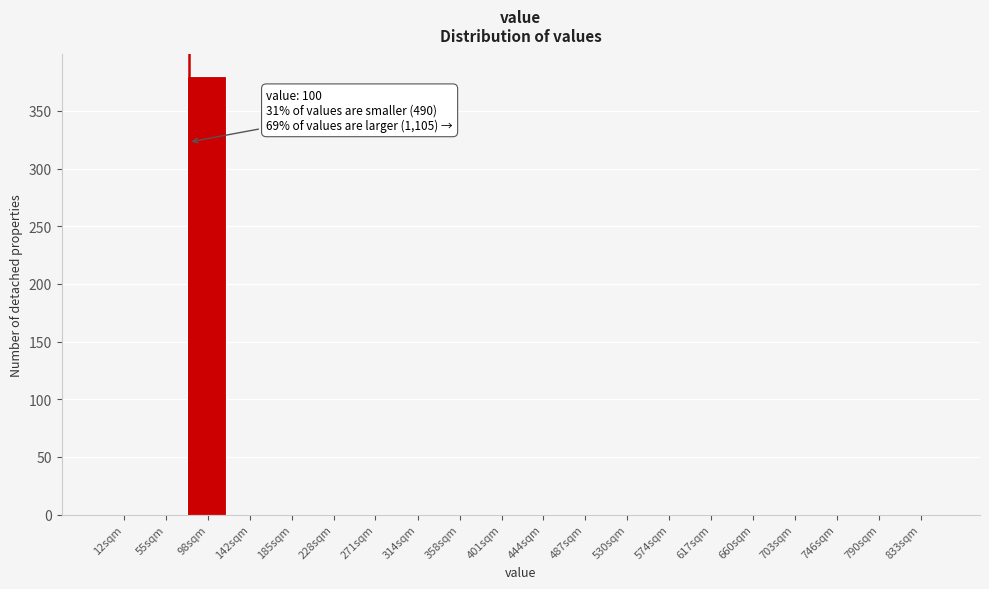

Reading right to left, transcribe all the data shown in this chart.

833sqm=0	790sqm=0	746sqm=0	703sqm=0	660sqm=0	617sqm=0	574sqm=0	530sqm=0	487sqm=0	444sqm=0	401sqm=0	358sqm=0	314sqm=0	271sqm=0	228sqm=0	185sqm=0	142sqm=0	98sqm=380	55sqm=0	12sqm=0